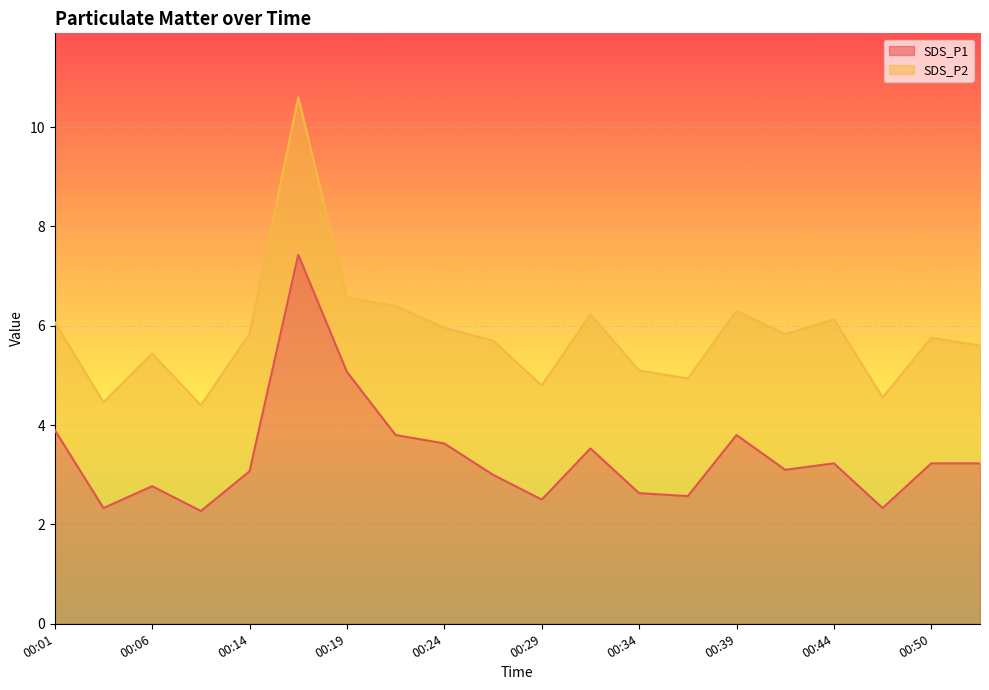

Rank the categories by value from lowest to highest.

00:09, 00:04, 00:47, 00:29, 00:37, 00:34, 00:06, 00:27, 00:14, 00:41, 00:44, 00:50, 00:53, 00:32, 00:24, 00:22, 00:39, 00:01, 00:19, 00:17